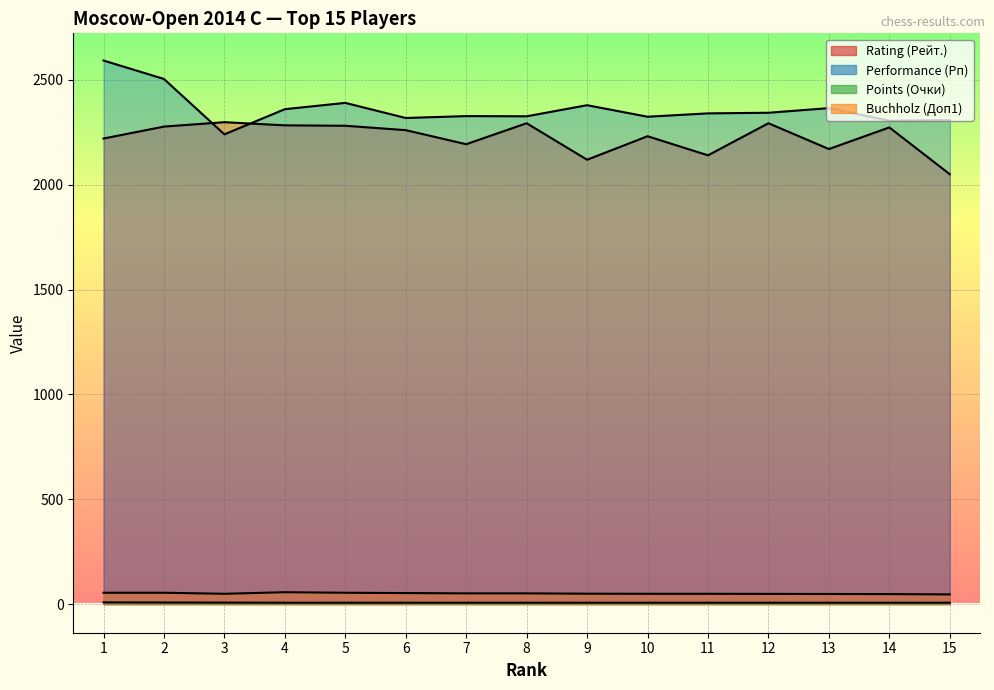

At which category does Buchholz (Доп1) reach its first local peak?

4